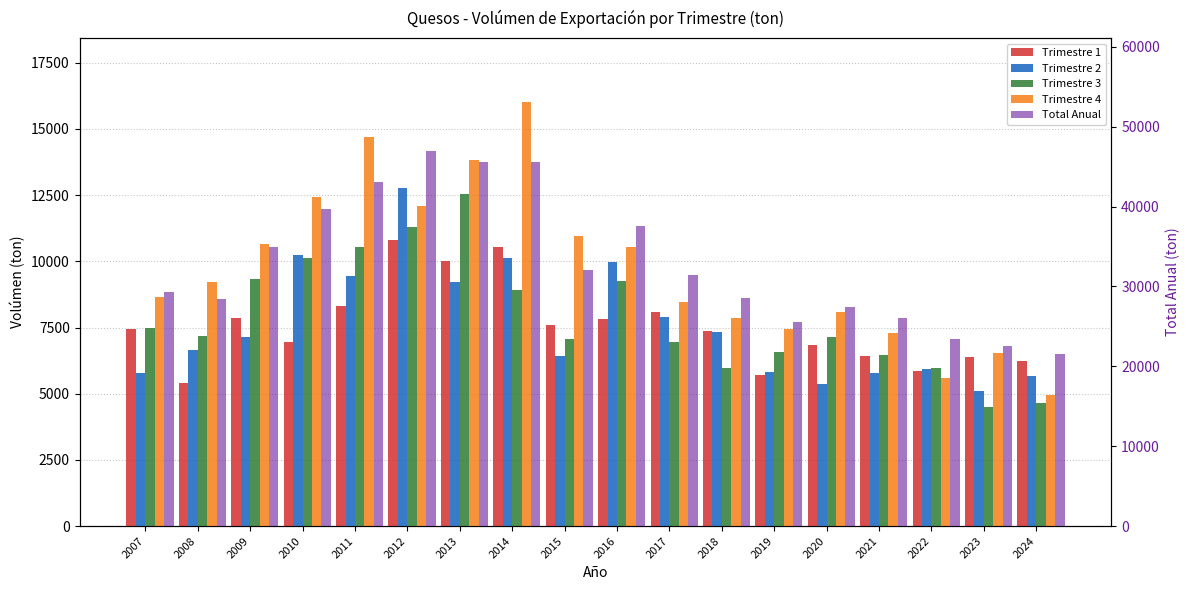

What is the value of the Trimestre 2 bar at the 9th from the left?

6413.8